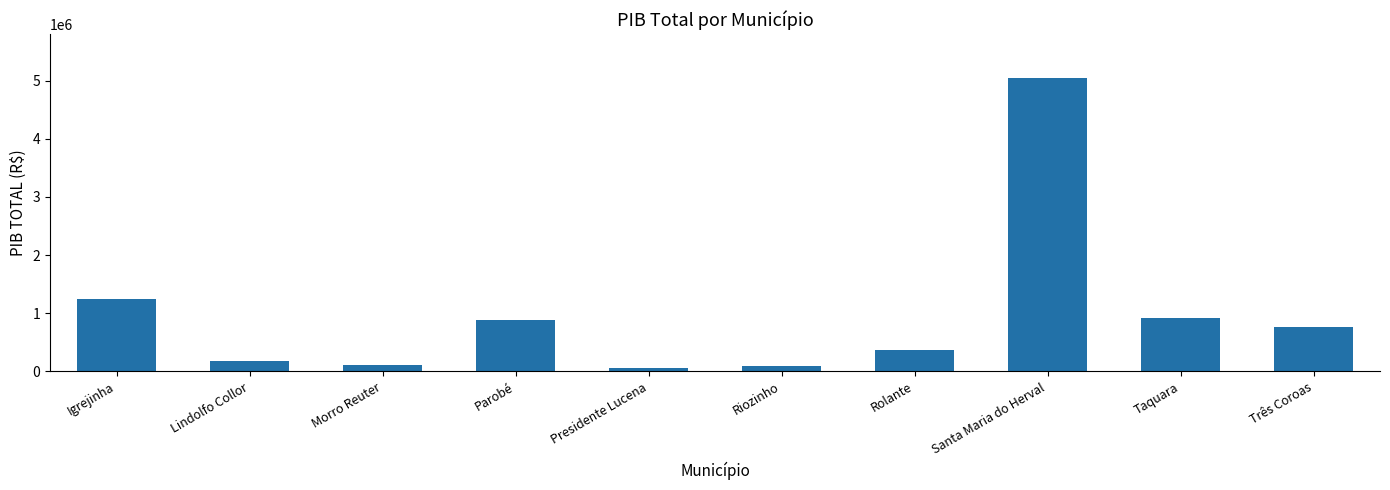

Which has a higher value, Igrejinha or Três Coroas?

Igrejinha